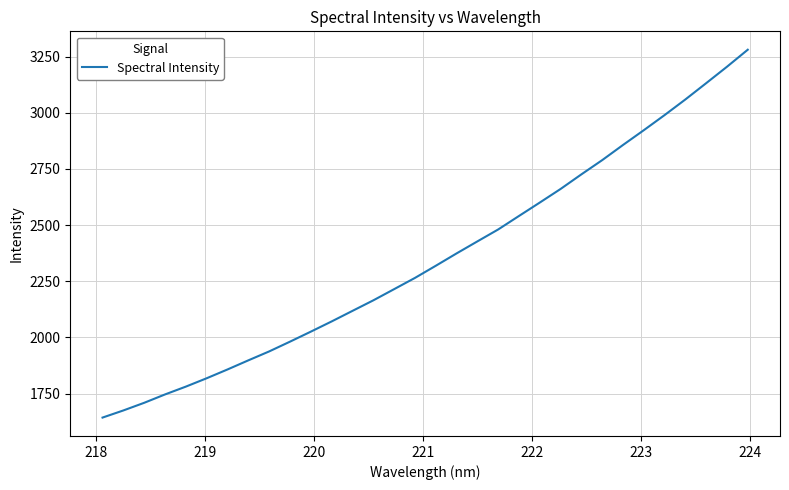

What is the difference between the maximum and minimum values?

1636.8